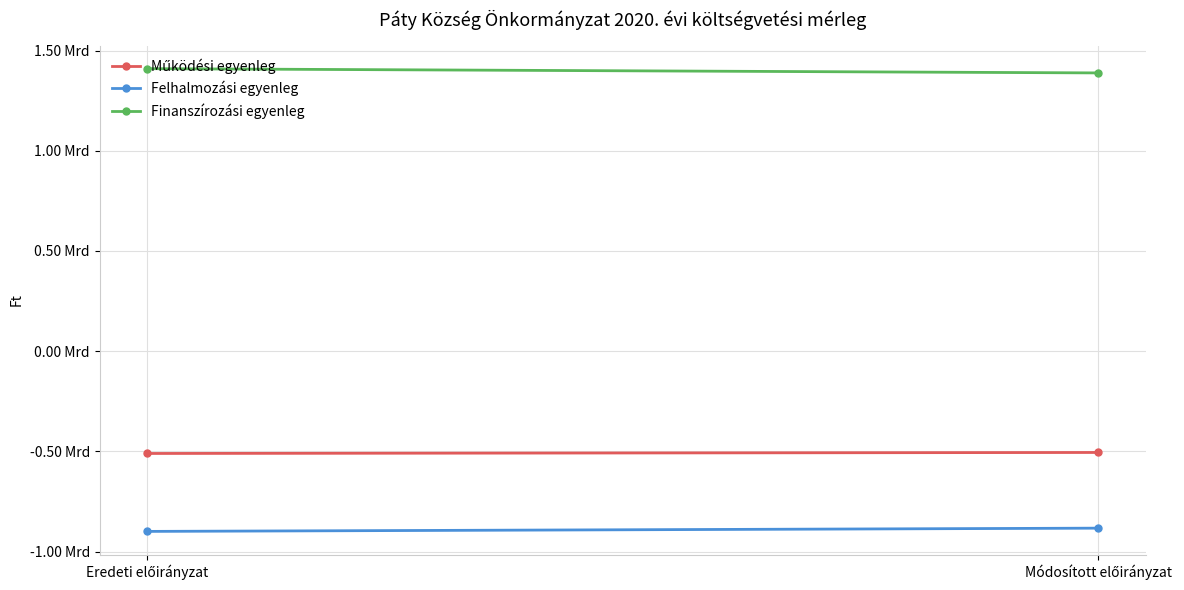

Between Eredeti előirányzat and Módosított előirányzat, which series saw the biggest shift?

Finanszírozási egyenleg